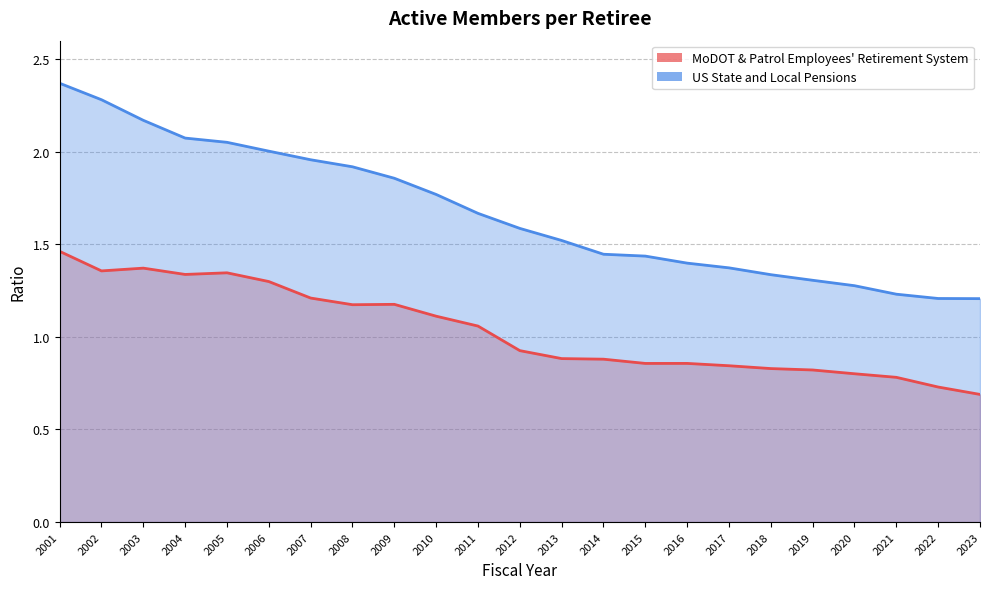

True or false: MoDOT & Patrol Employees' Retirement System and US State and Local Pensions intersect in this chart.

False